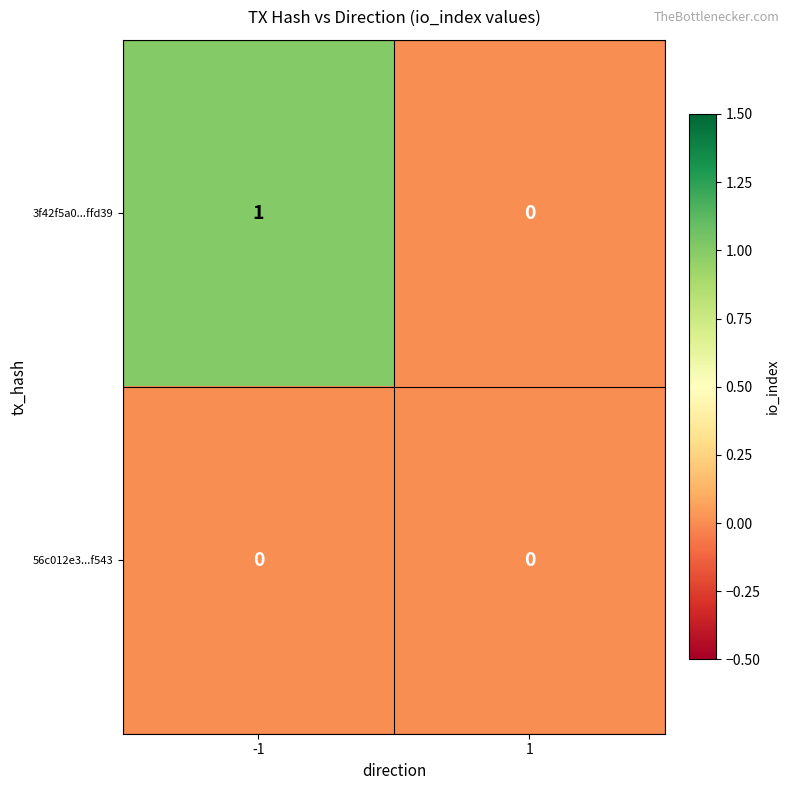

What is the difference between the highest and lowest values at -1?

1